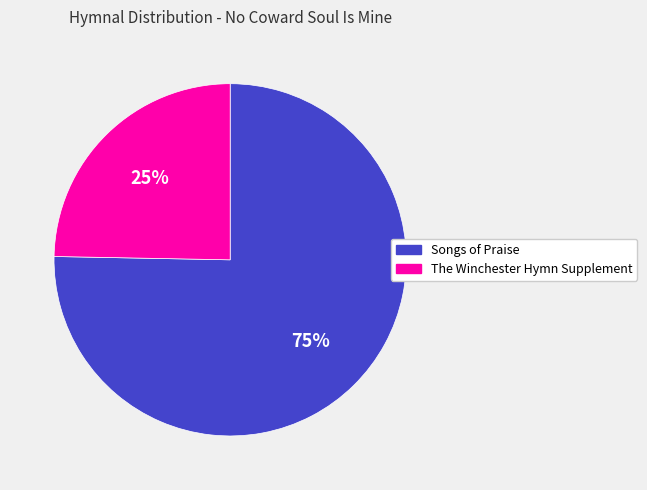

The Songs of Praise slice represents 87% of the pie. True or false?

False